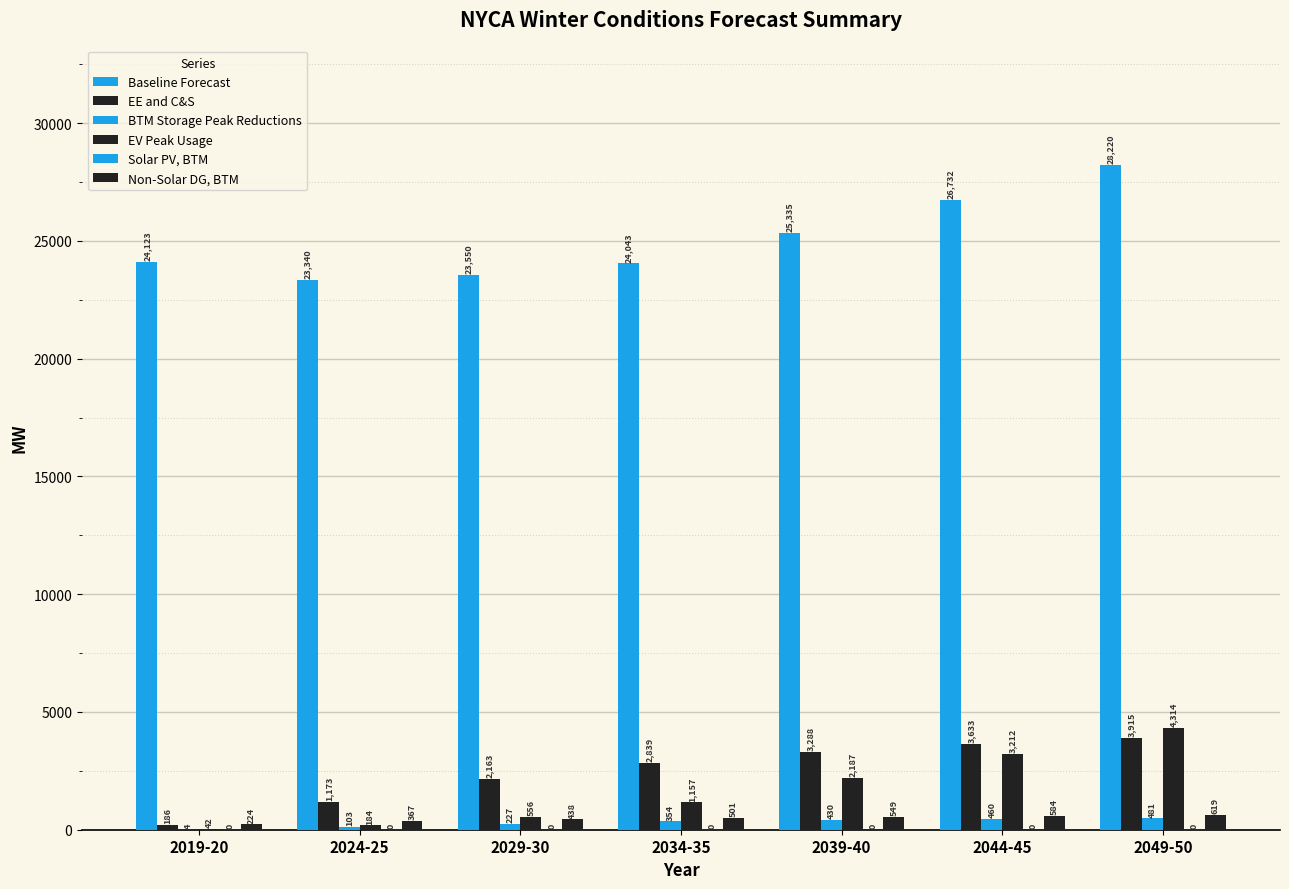

What is the total value across all series at 2039-40?

31789